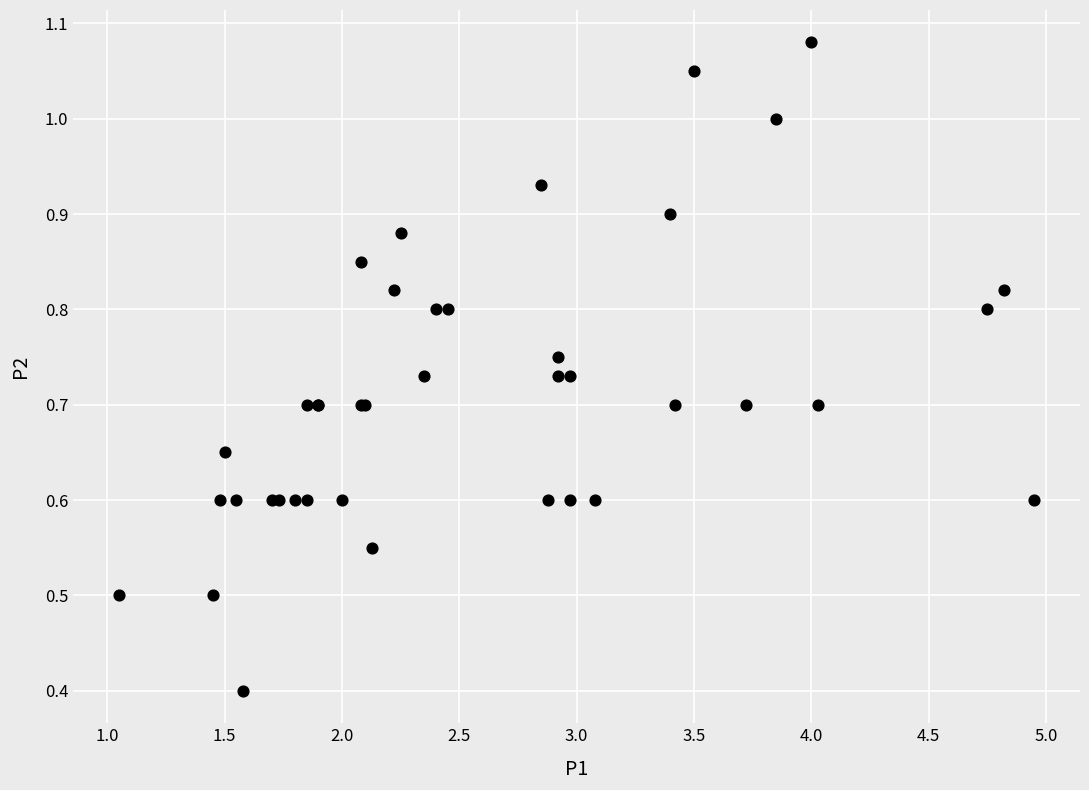

What Y value in the scatter plot is closest to 0?

0.4